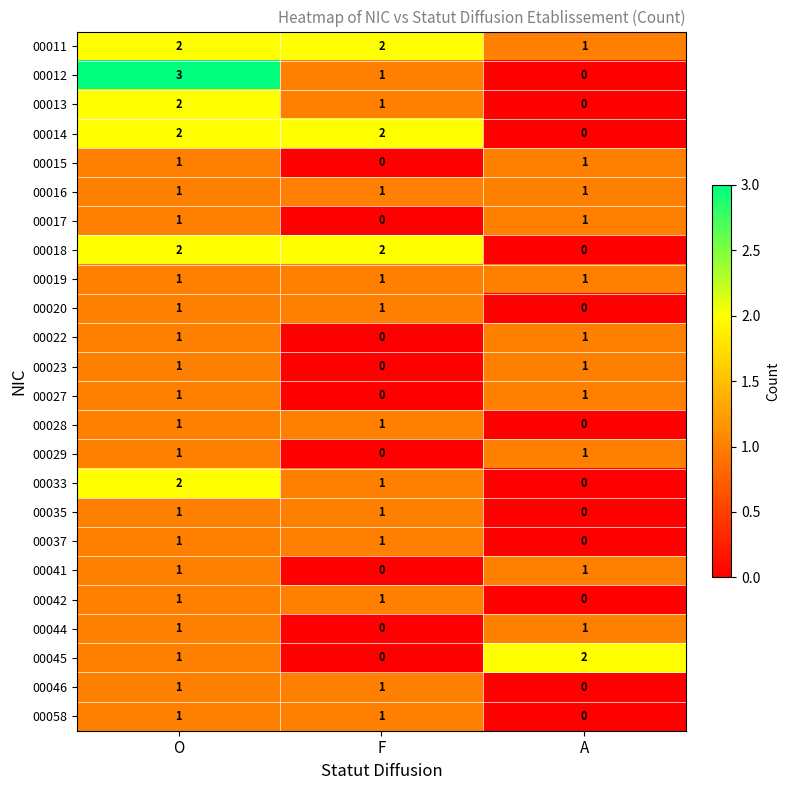

What is the total value across all series at O?

31